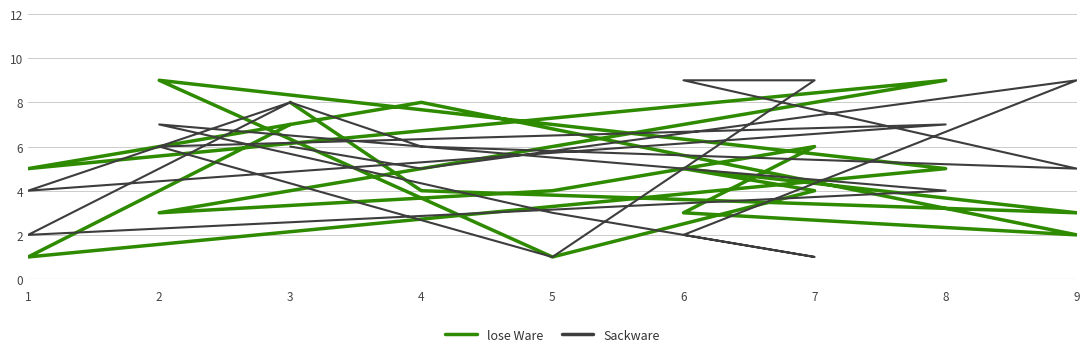

Which series changed the most between 7 and 6?

lose Ware